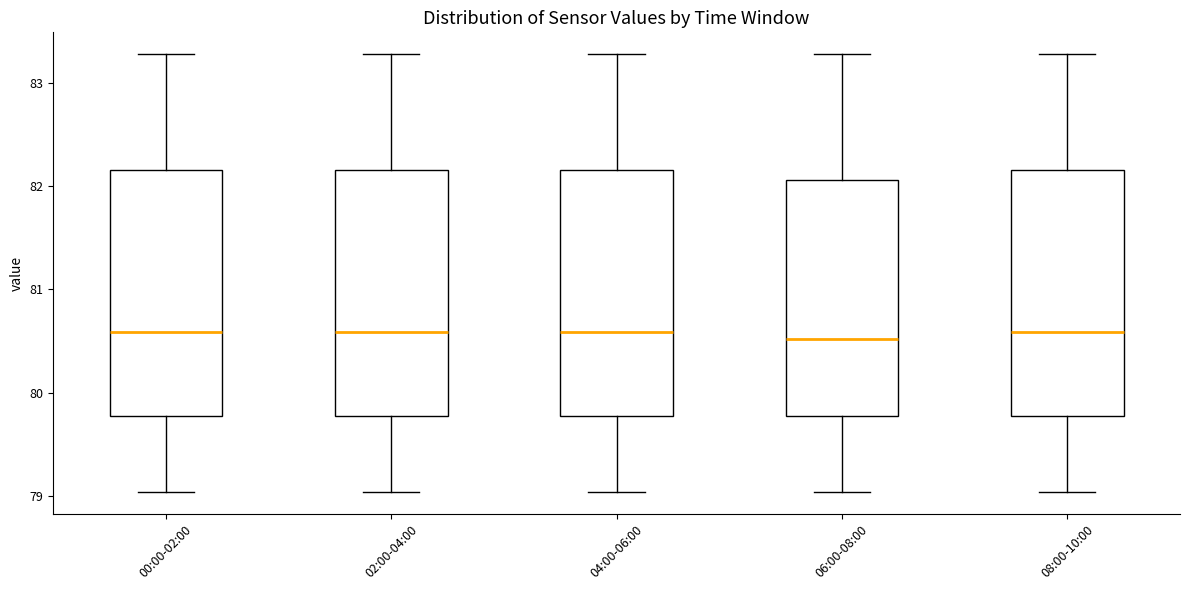

Reading left to right, read every box against the y-axis: the position of its median line, the range the box covers, and the ends of its whiskers. The values are not printed on the chart, so give them approximately, as read against the axis.

00:00-02:00: median 80.6, box 79.8 to 82.2, whiskers 79.0 to 83.3
02:00-04:00: median 80.6, box 79.8 to 82.2, whiskers 79.0 to 83.3
04:00-06:00: median 80.6, box 79.8 to 82.2, whiskers 79.0 to 83.3
06:00-08:00: median 80.5, box 79.8 to 82.1, whiskers 79.0 to 83.3
08:00-10:00: median 80.6, box 79.8 to 82.2, whiskers 79.0 to 83.3